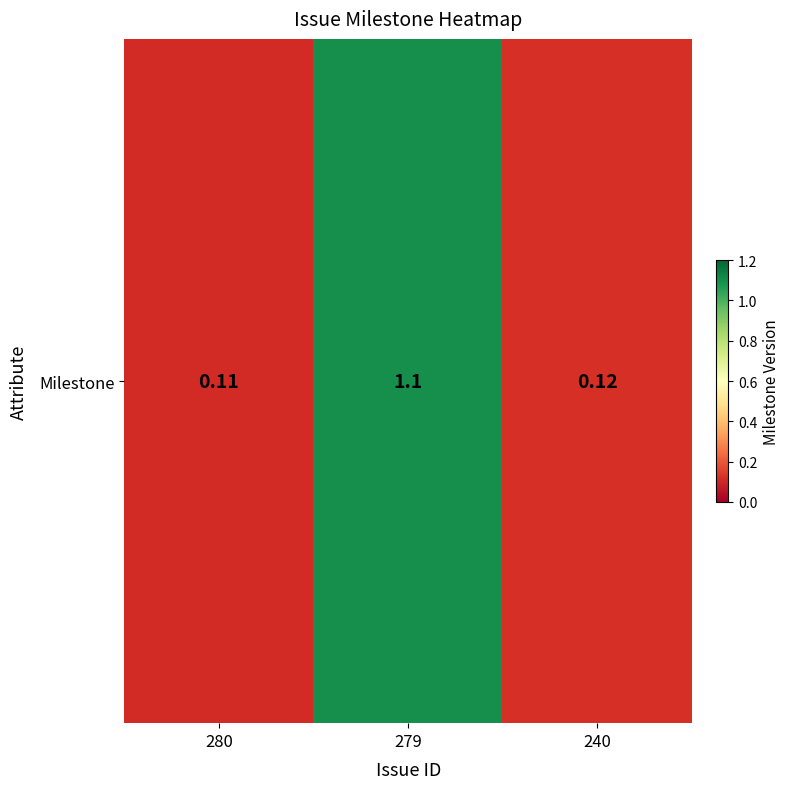

Reading right to left, extract all data points from this chart.

240=0.1	279=1.1	280=0.1